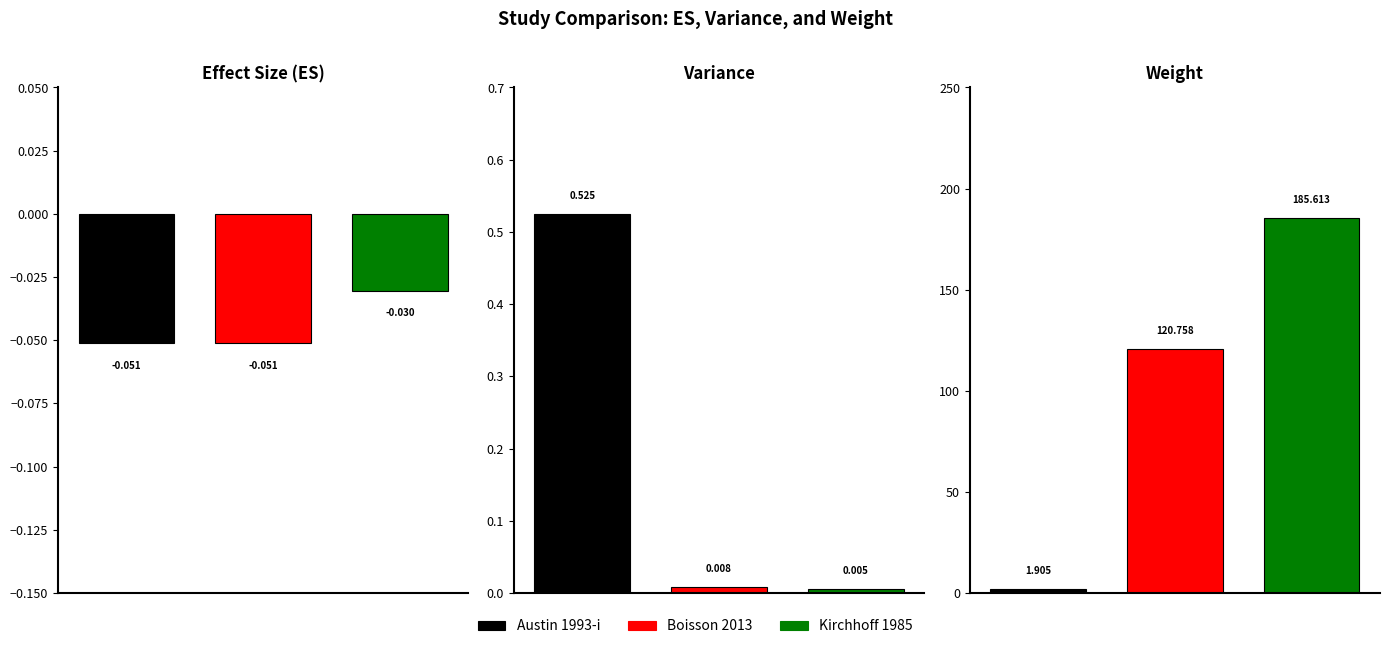

Which has a higher value, Weight or ES?

Weight